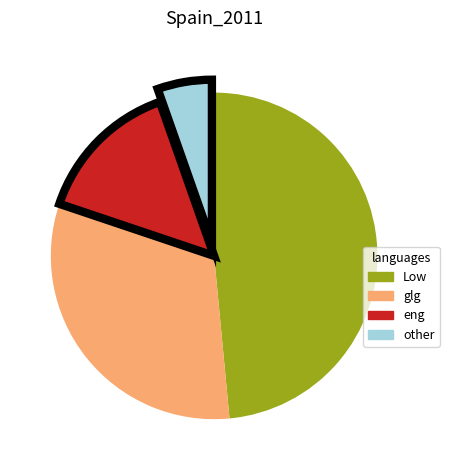

Does any single category account for the majority?

No